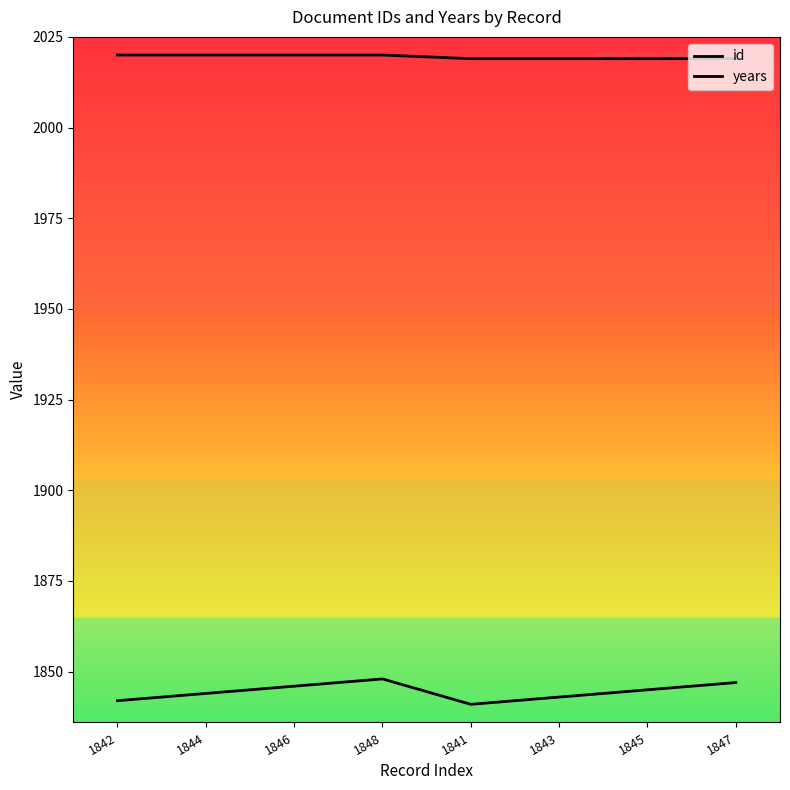

True or false: years has a value of 997 at 1845.

False